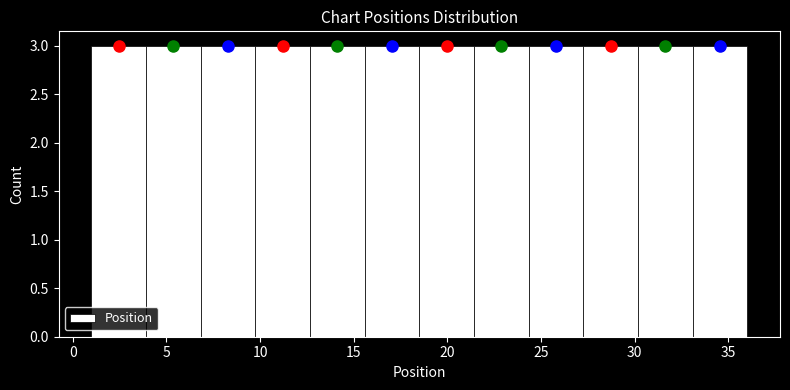

How tall is the bar that spans 7.0 to 10.0 on the x-axis? Neither the bar edges nor the heights are printed on the chart, so give them approximately, as read against the axes.

3